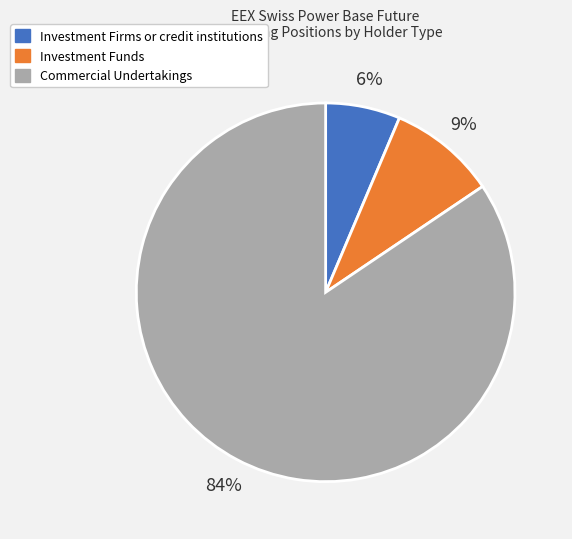

True or false: Investment Firms or credit institutions accounts for 6% of the total.

True